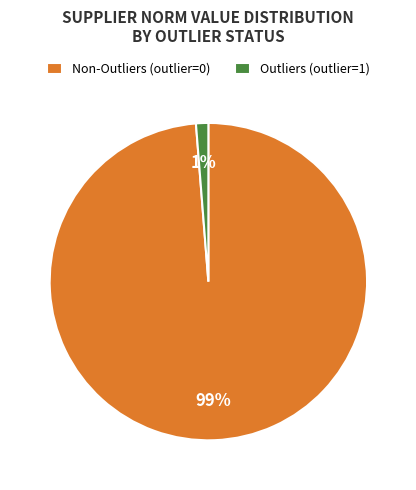

How many slices are in this pie chart?

2